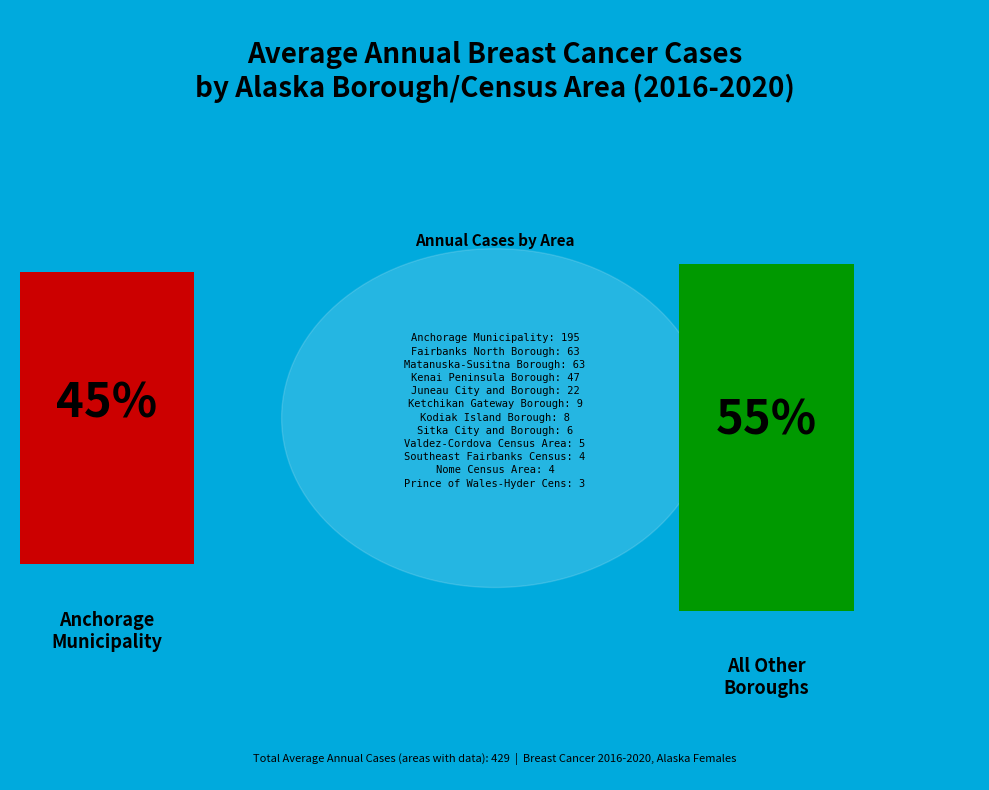

Rank the categories by value from lowest to highest.

Prince of Wales-Hyder Census Area, Southeast Fairbanks Census Area, Nome Census Area, Valdez-Cordova Census Area, Sitka City and Borough, Kodiak Island Borough, Ketchikan Gateway Borough, Juneau City and Borough, Kenai Peninsula Borough, Fairbanks North Borough, Matanuska-Susitna Borough, Anchorage Municipality